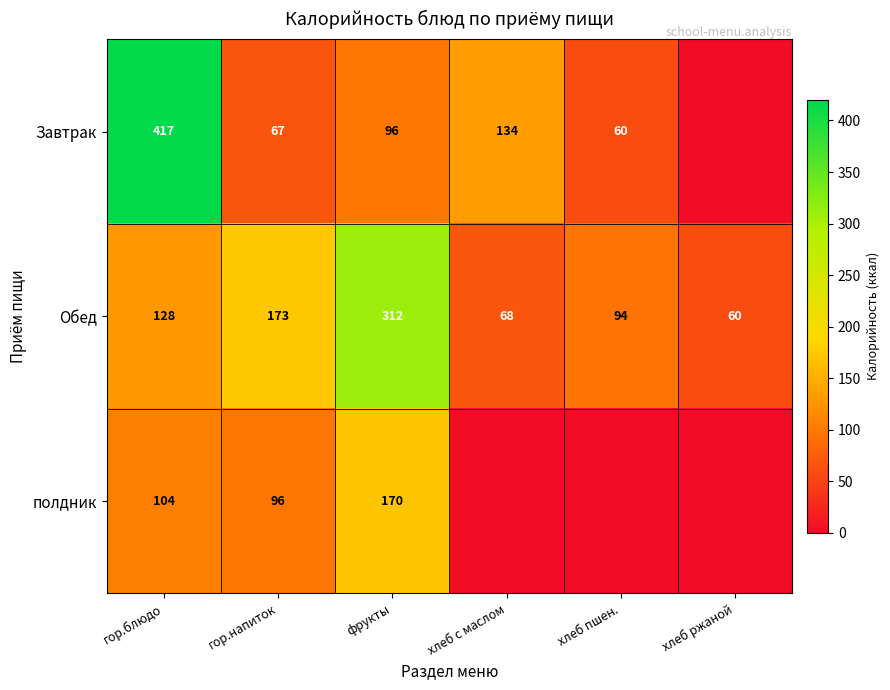

At which label does Обед reach its minimum?

хлеб ржаной